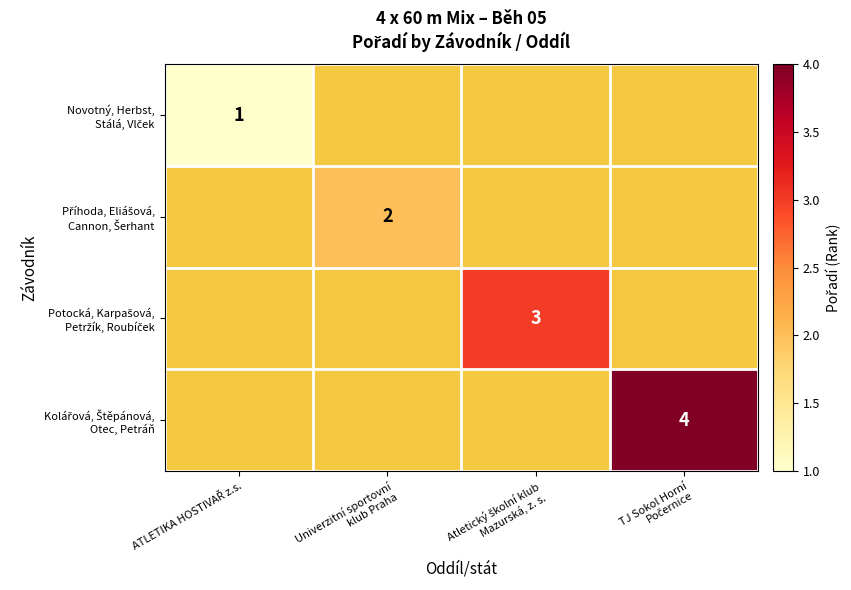

What is the approximate value of Potocká, Karpašová, Petržík, Roubíček at Atletický školní klub Mazurská, z. s.?

3.0